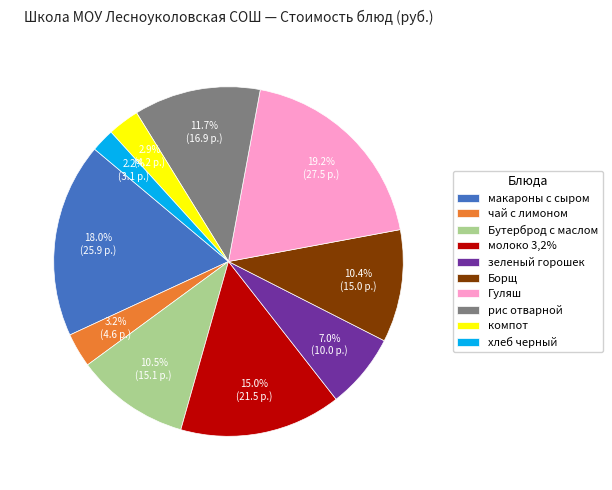

Count the number of slices in the pie.

10